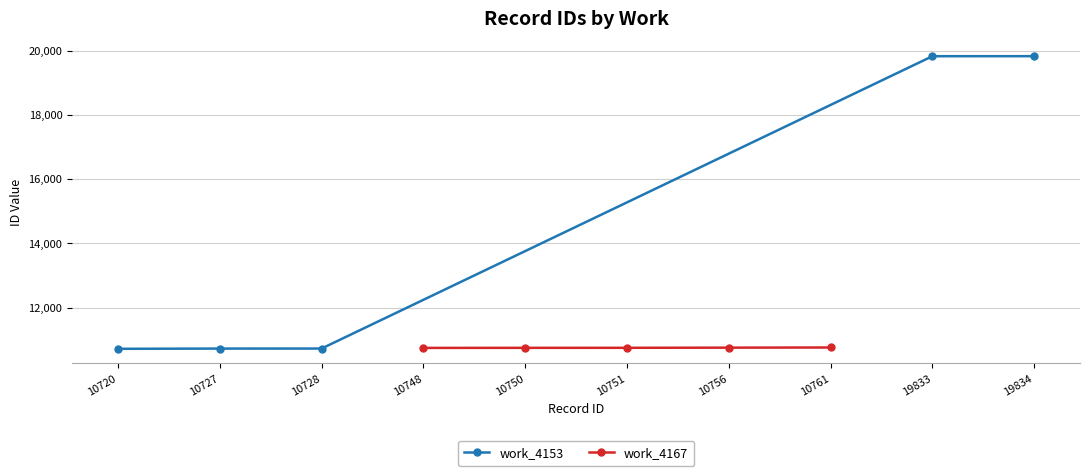

Which series has the largest range (max minus min)?

work_4153